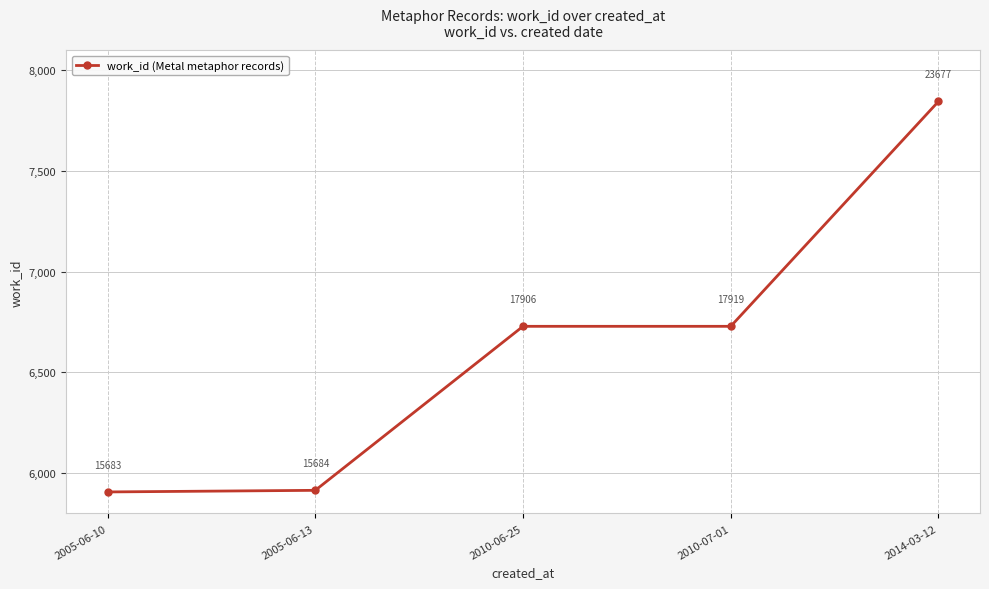

The chart shows a value of 7845 at 2014-03-12. True or false?

True